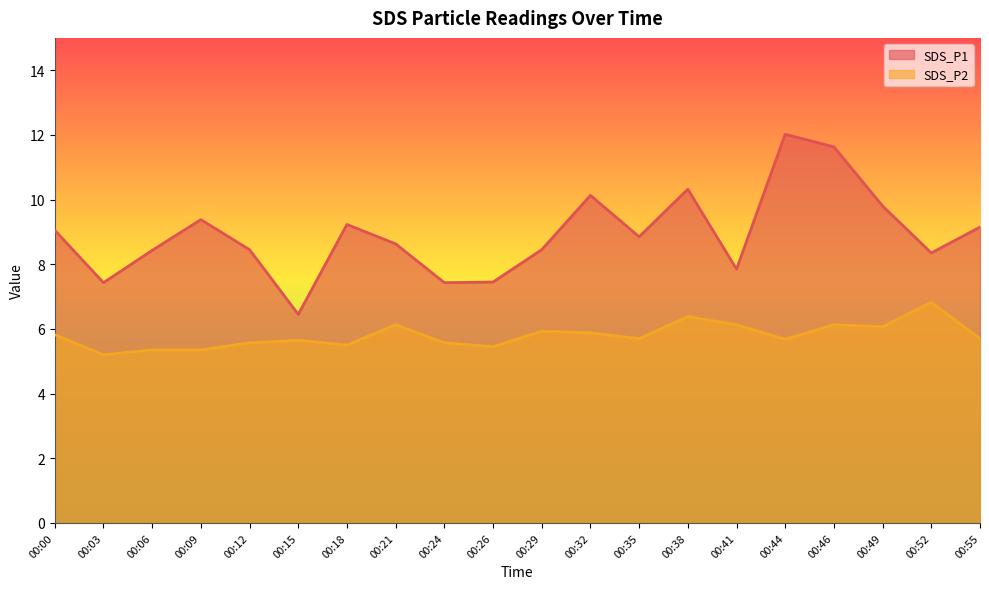

How many series are shown in this chart?

2